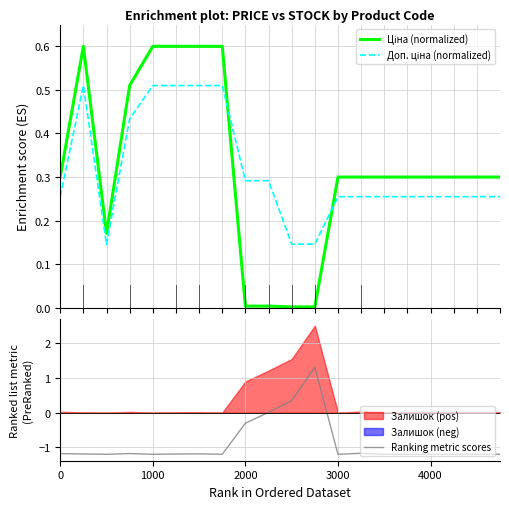

After their last crossing, which series has the higher values: Ціна (normalized) or Ranking metric scores?

Ціна (normalized)